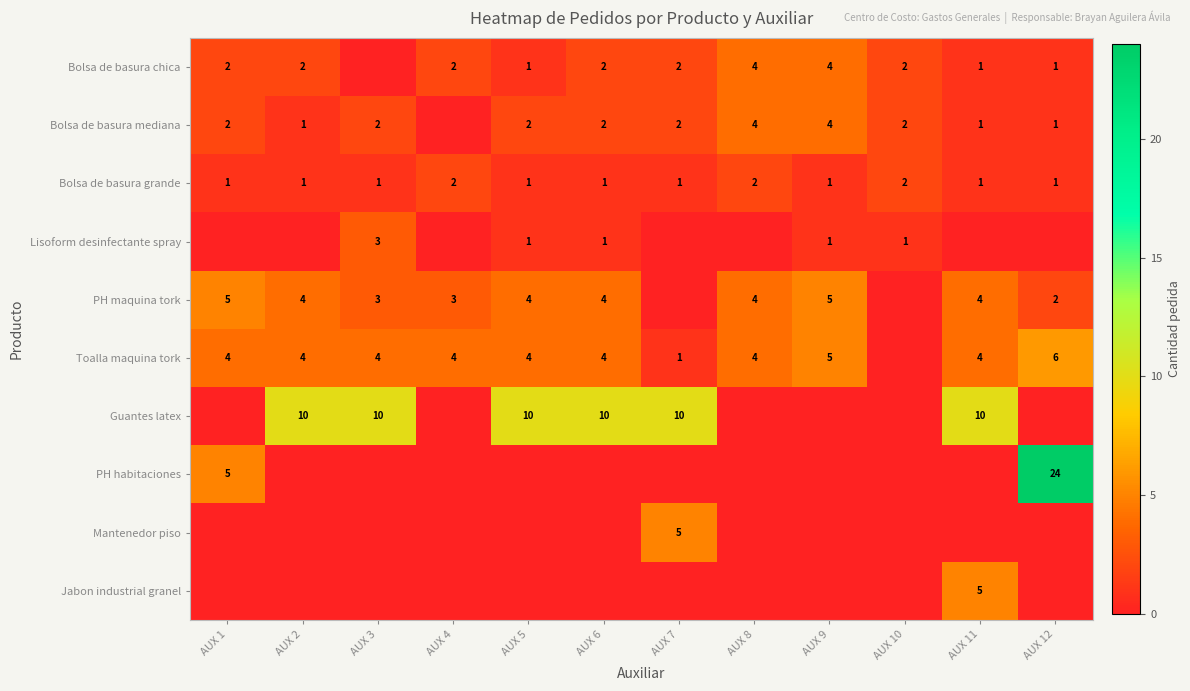

At which category is the sum across all series the highest?

AUX 12